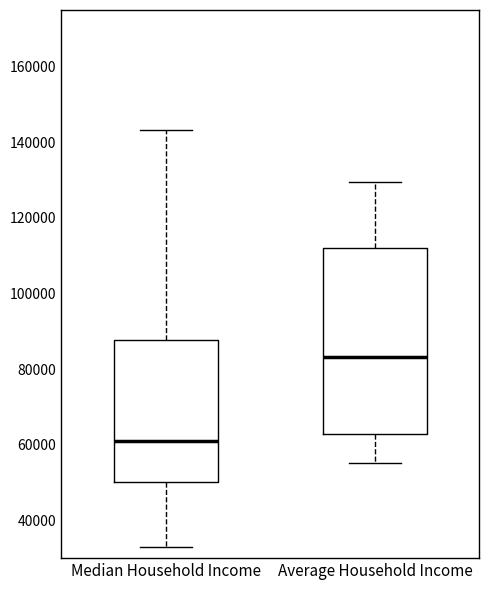

Which box is the tallest, from its lower edge to its upper edge?

Average Household Income